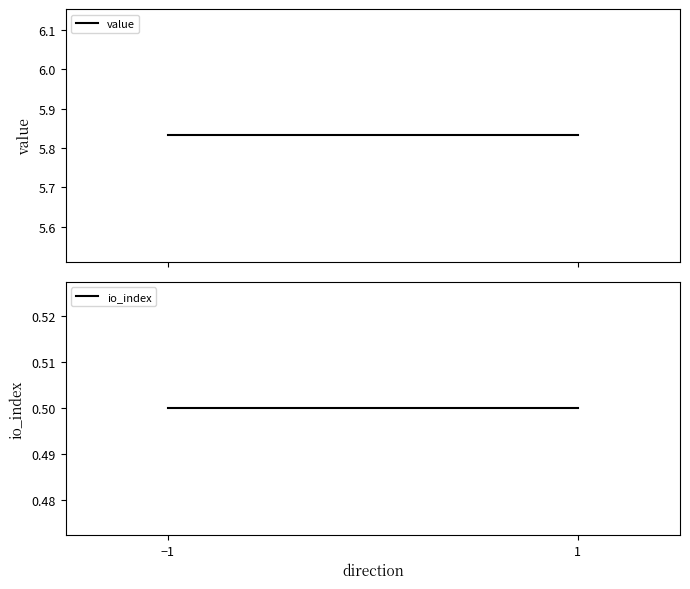

Does the chart have visible grid lines?

No